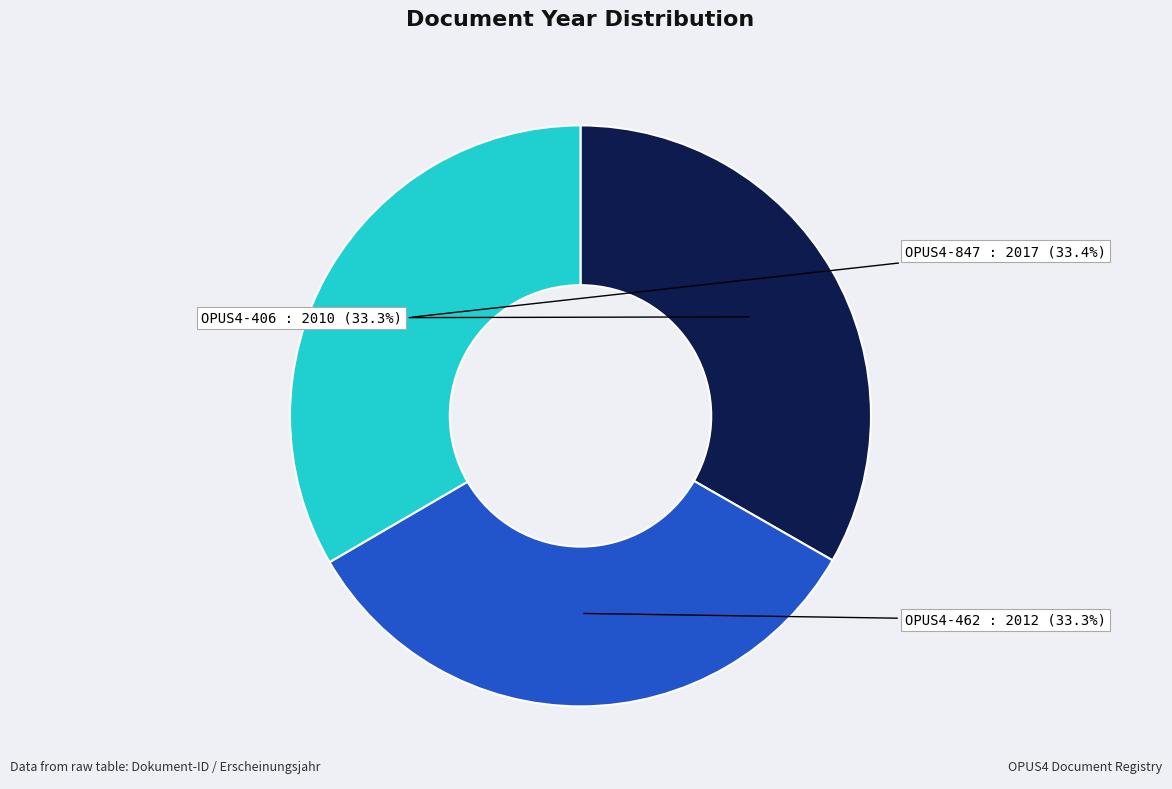

Is there a majority slice in this chart?

No